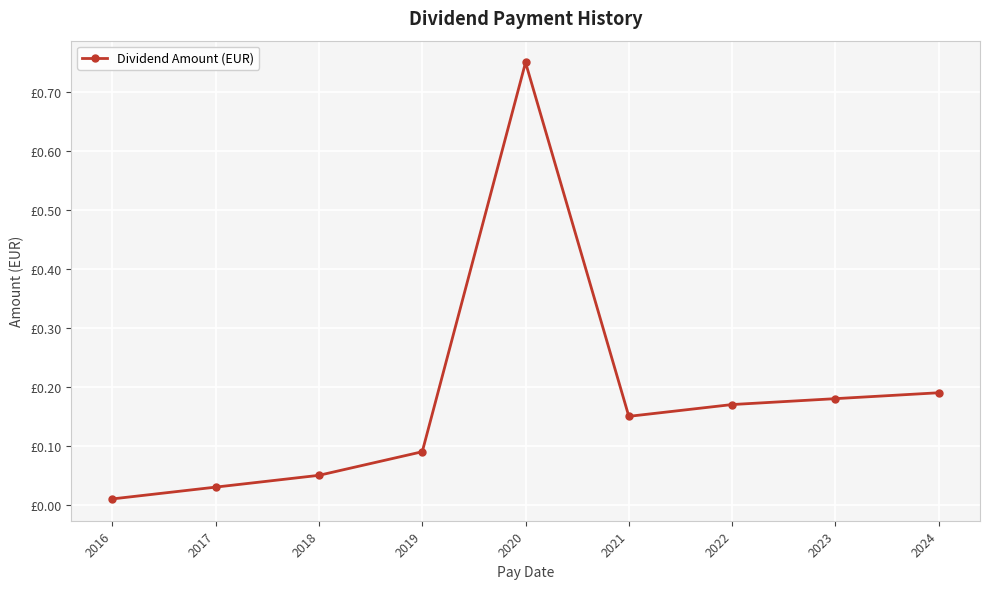

Reading left to right, extract all data points from this chart.

2016=0.0	2017=0.0	2018=0.1	2019=0.1	2020=0.8	2021=0.1	2022=0.2	2023=0.2	2024=0.2